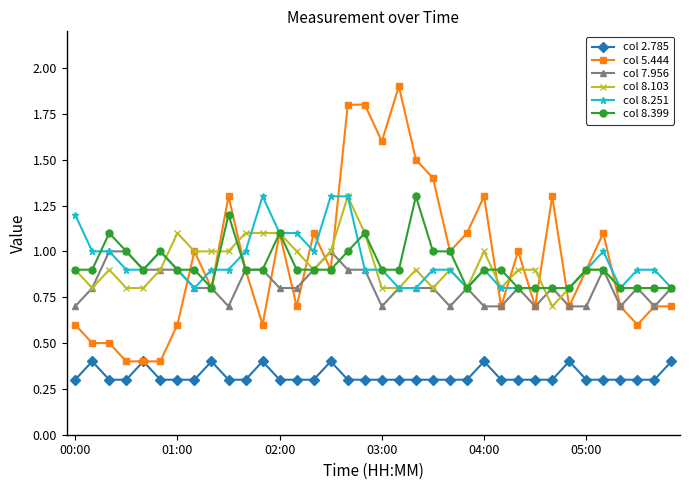

At how many categories does at least one series exceed 0?

36